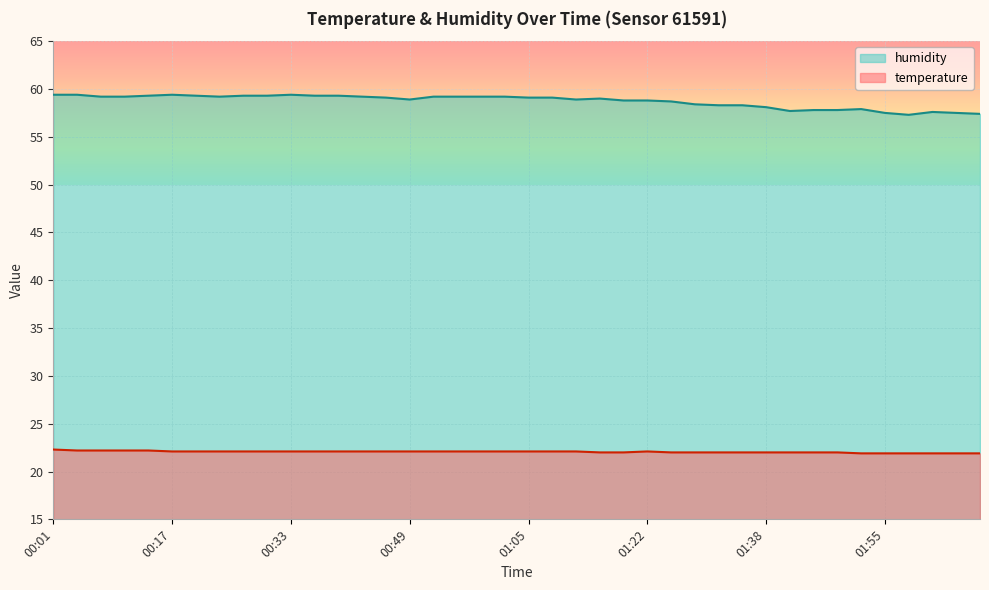

How many lines are shown in the chart?

2